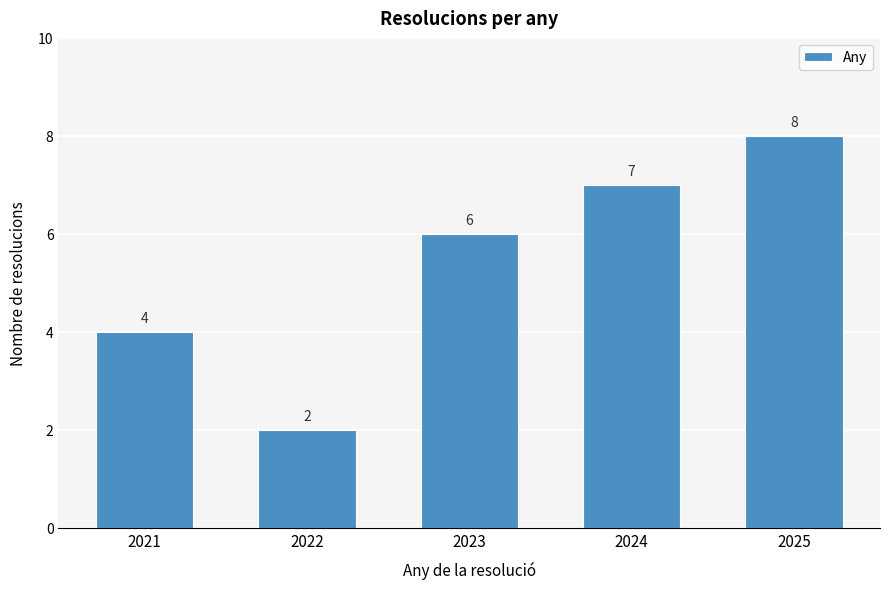

Reading left to right, transcribe all the data shown in this chart.

2021=4	2022=2	2023=6	2024=7	2025=8